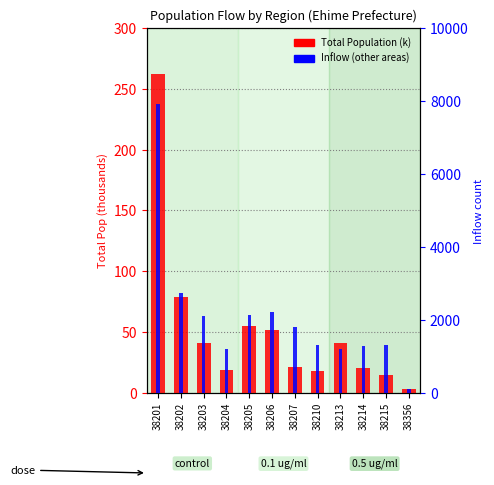

How many groups of bars are there?

12